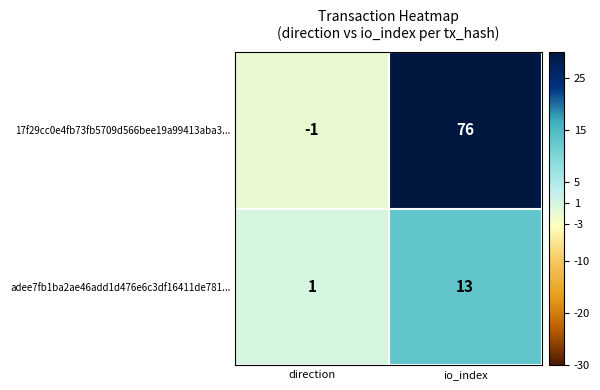

What is the average value of the adee7fb1ba2ae46add1d476e6c3df16411de781... series?

7